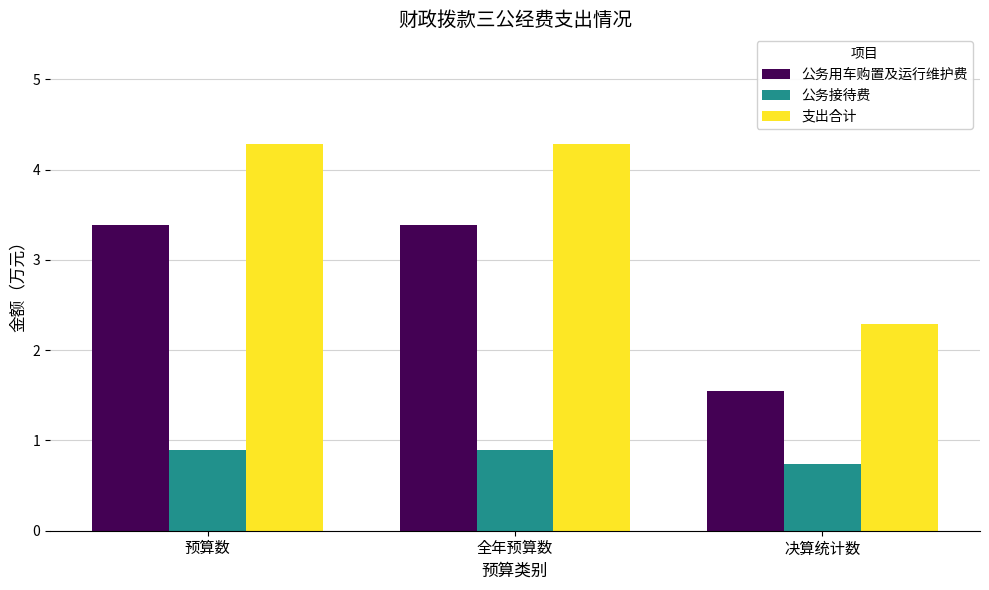

At which category does the chart reach its minimum across all series?

决算统计数